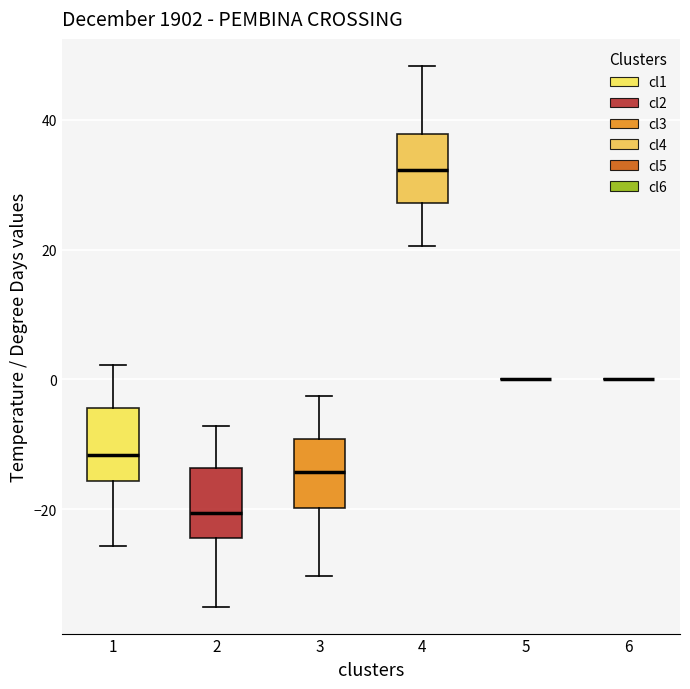

Reading left to right, read every box against the y-axis: the position of its median line, the range the box covers, and the ends of its whiskers. The values are not printed on the chart, so give them approximately, as read against the axis.

1: median -12, box -16 to -4, whiskers -26 to 2
2: median -20, box -24 to -14, whiskers -34 to -8
3: median -14, box -20 to -10, whiskers -30 to -2
4: median 32, box 28 to 38, whiskers 20 to 48
5: box collapsed to a line at 0, whiskers 0 to 0
6: box collapsed to a line at 0, whiskers 0 to 0